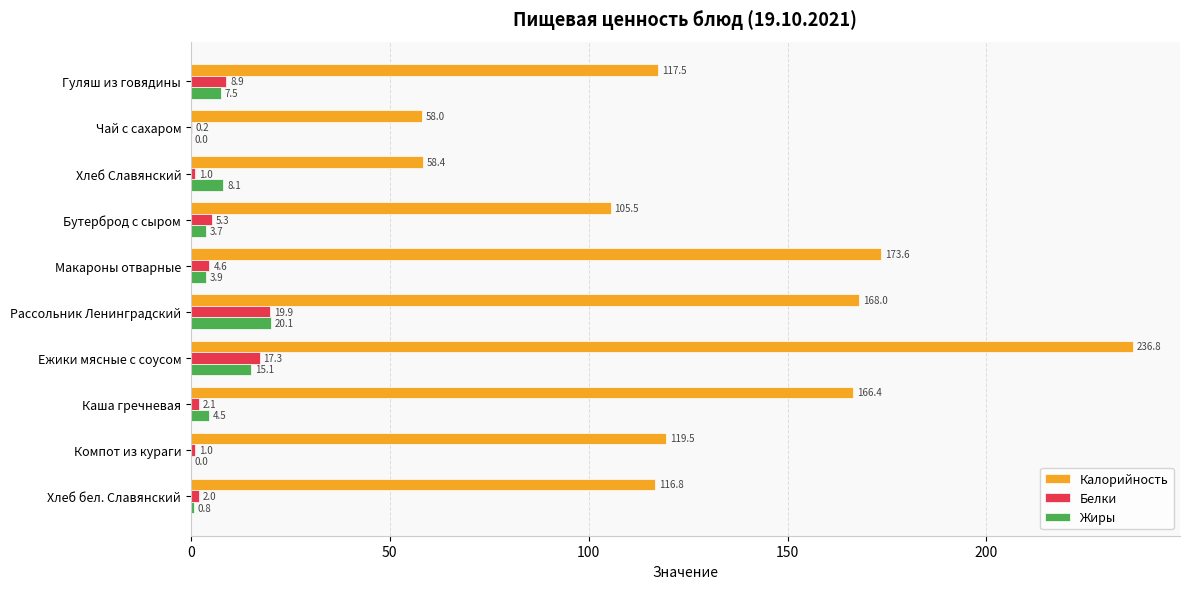

At which label does Калорийность reach its peak?

Ежики мясные с соусом